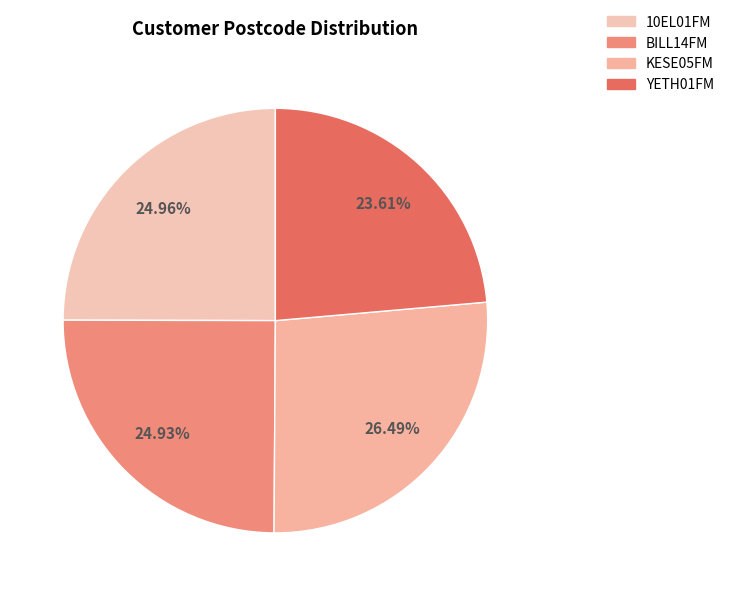

Do BILL14FM and 10EL01FM together represent more than half of the pie?

No